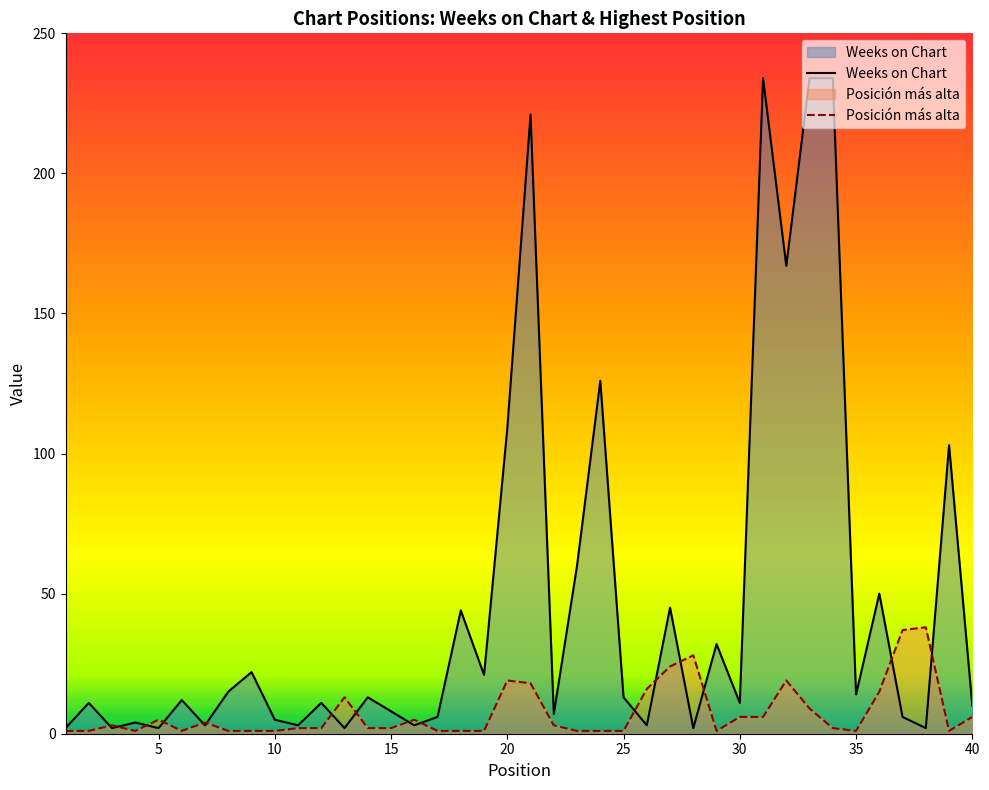

Reading left to right, extract all data points from this chart.

Weeks on Chart: 2	11	2	4	2	12	3	15	22	5	3	11	2	13	8	3	6	44	21	109	221	7	60	126	13	3	45	2	32	11	234	167	234	234	14	50	6	2	103	10
Posicion mas alta: 1	1	3	1	5	1	4	1	1	1	2	2	13	2	2	5	1	1	1	19	18	3	1	1	1	16	24	28	1	6	6	19	9	2	1	15	37	38	1	6